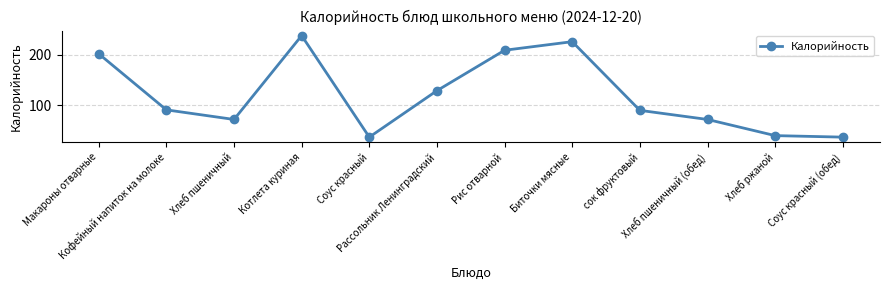

The value at Макароны отварные is 202. True or false?

True